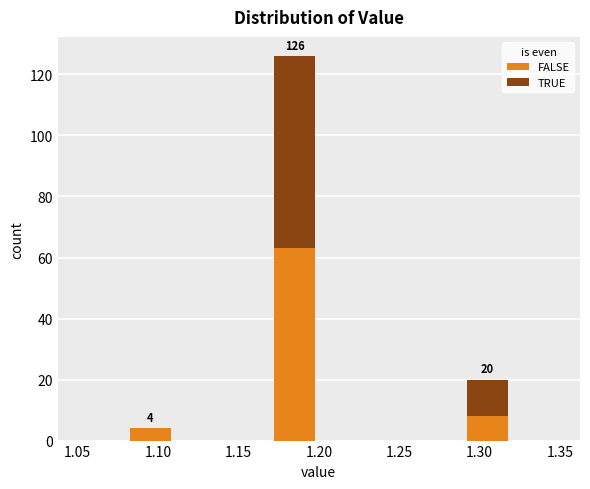

Which range on the x-axis has the tallest stacked bar (by total height)?

1.17 to 1.20